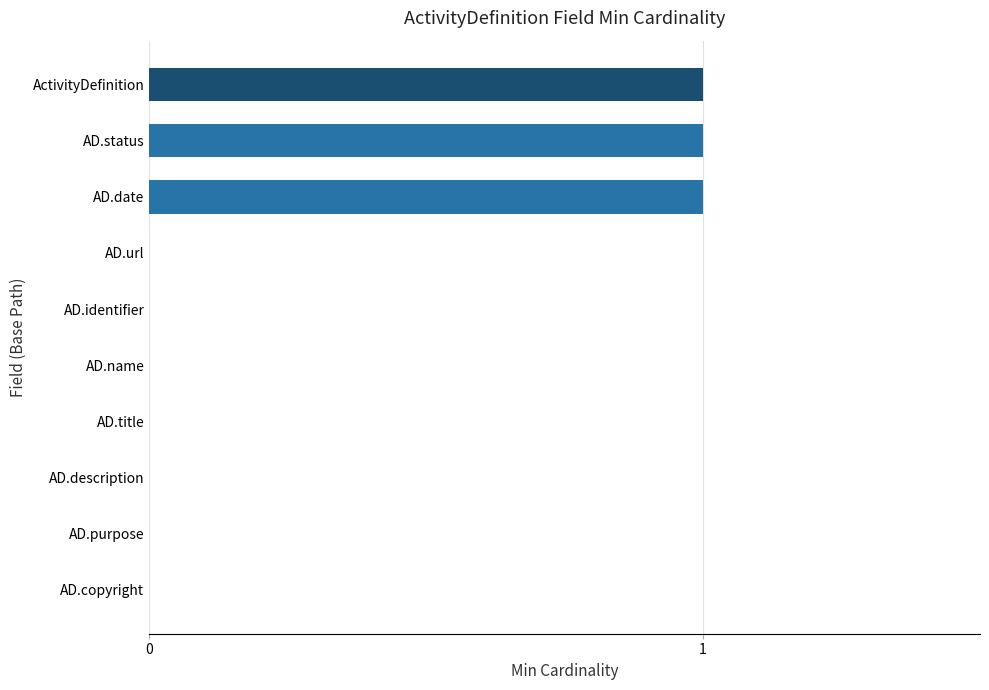

What is the change in value from AD.copyright to ActivityDefinition?

+1